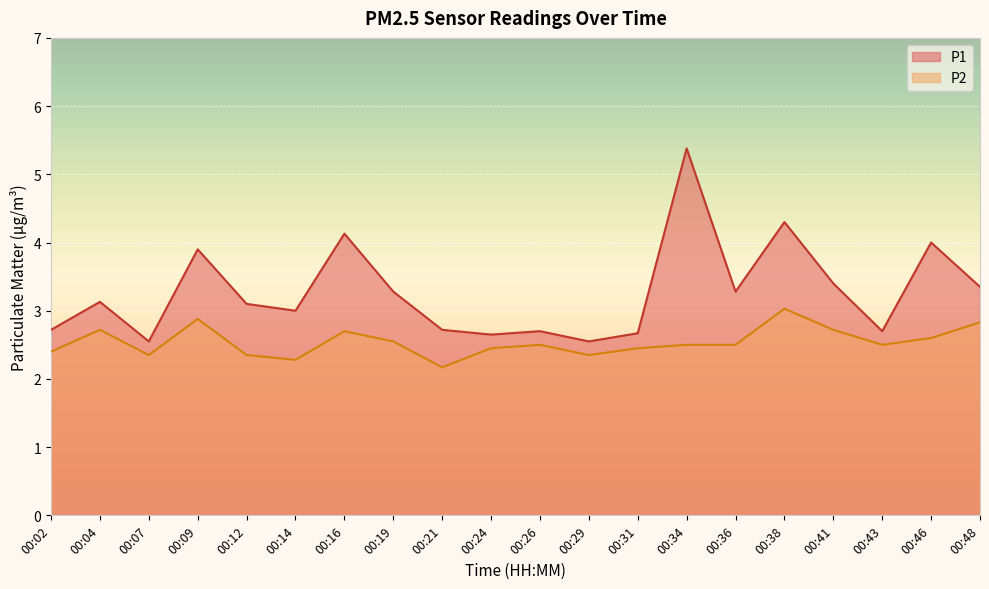

What is the spread (max minus min) of values at 00:31?

0.2